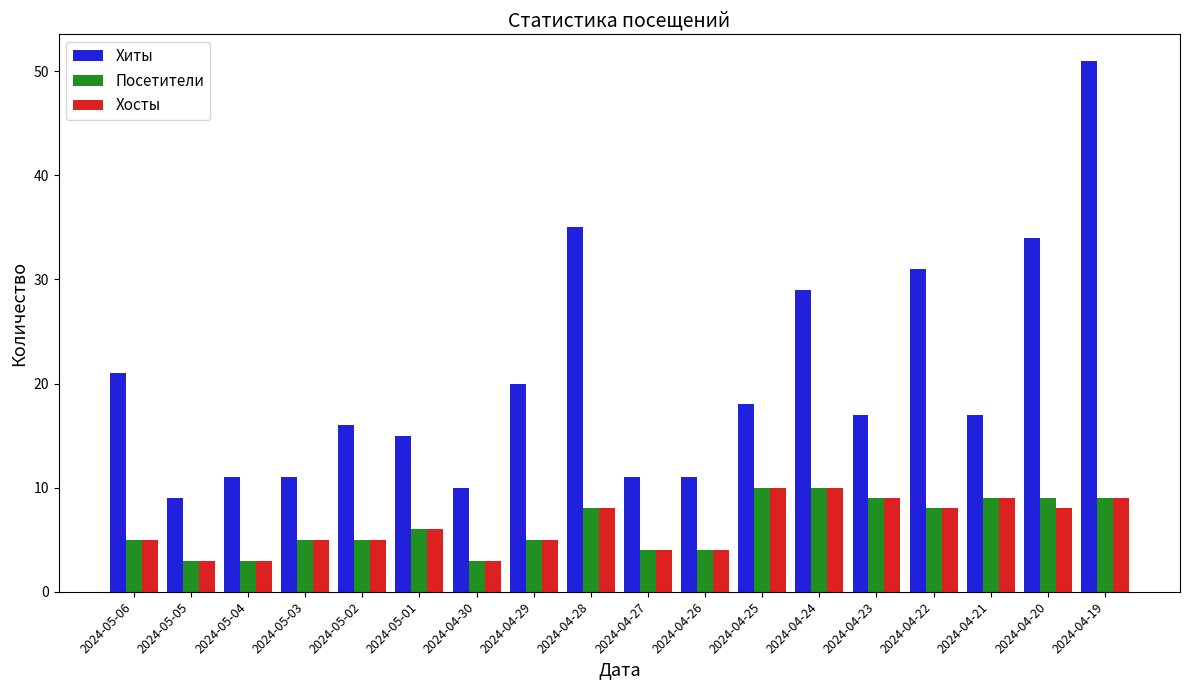

What is the sum of the Хосты values at 2024-04-19 and 2024-05-05?

12